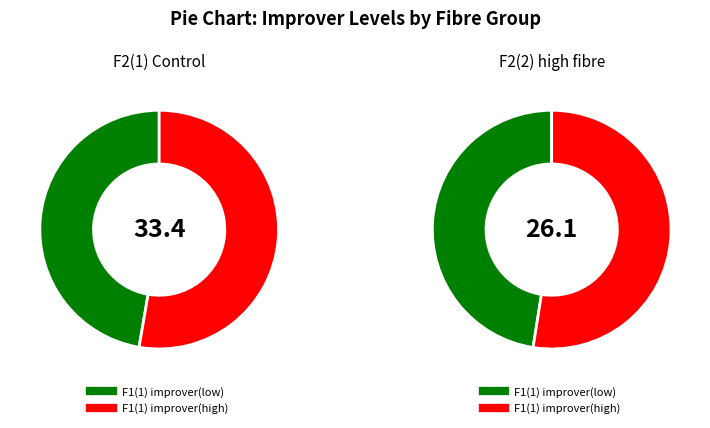

How many slices are in this pie chart?

2